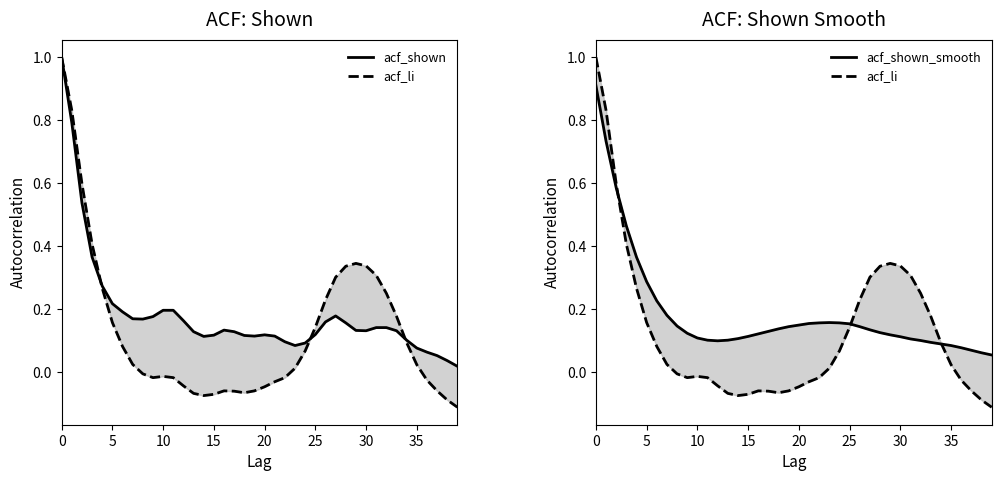

Which series has the largest total across all categories?

acf_shown_smooth